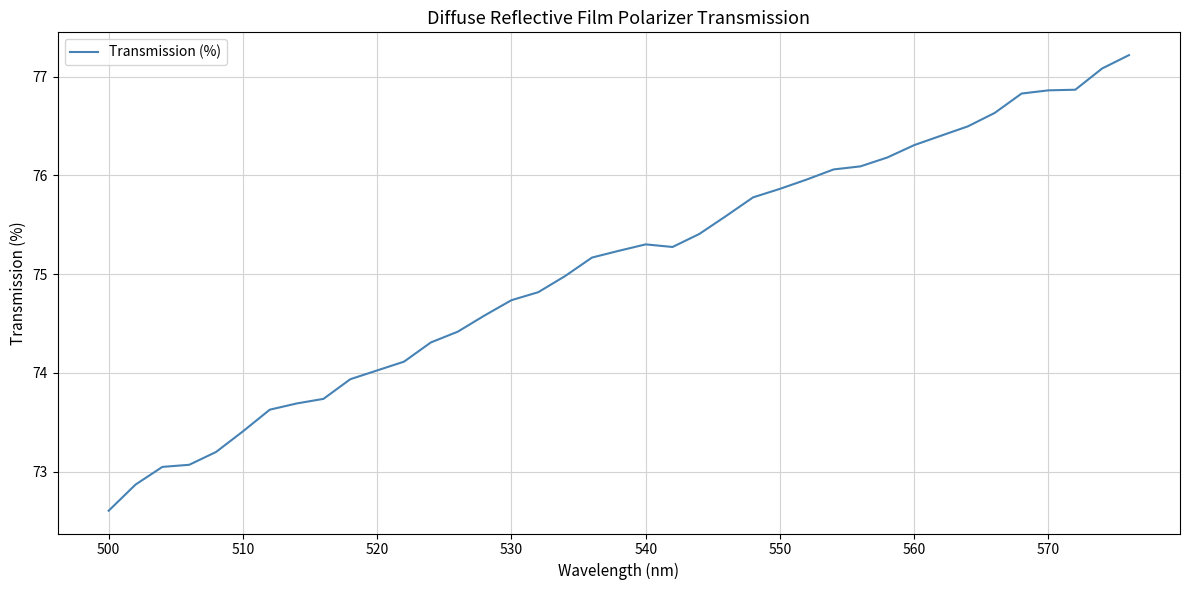

Reading left to right, extract all data points from this chart.

72.6	72.9	73.0	73.1	73.2	73.4	73.6	73.7	73.7	73.9	74.0	74.1	74.3	74.4	74.6	74.7	74.8	75.0	75.2	75.2	75.3	75.3	75.4	75.6	75.8	75.9	76.0	76.1	76.1	76.2	76.3	76.4	76.5	76.6	76.8	76.9	76.9	77.1	77.2